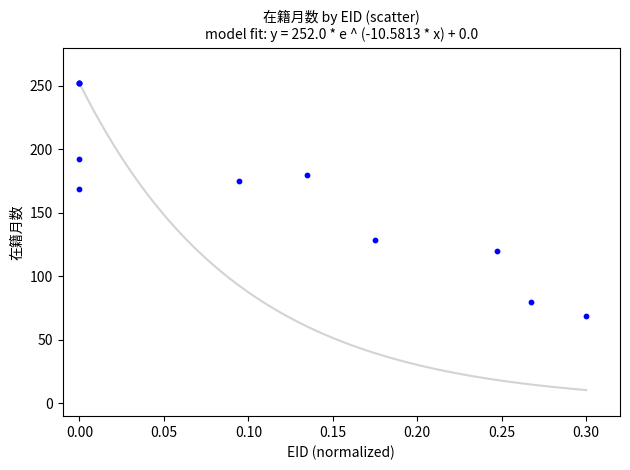

What Y value in the scatter plot is closest to 160?

169